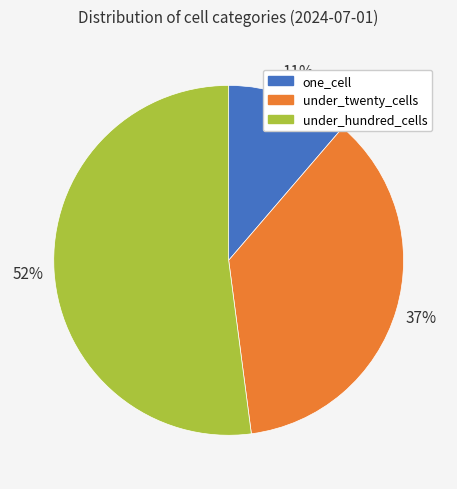

What is the ratio of the value at one_cell to the value at under_twenty_cells?

0.3